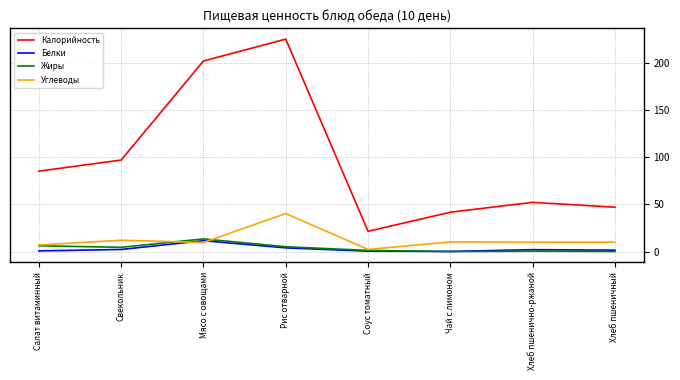

What is the maximum value shown in the chart?

225.2